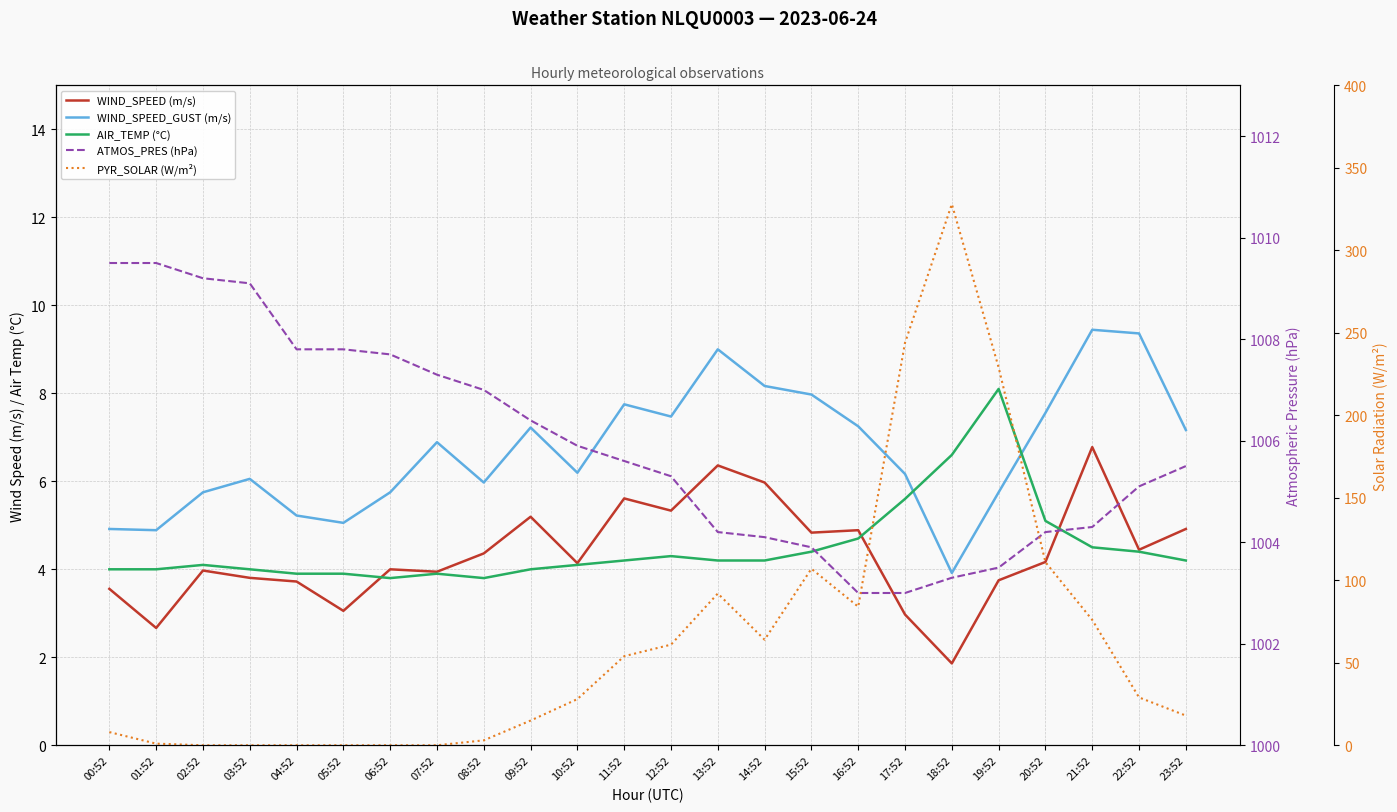

What is the label of the 23rd point from the right?

01:52